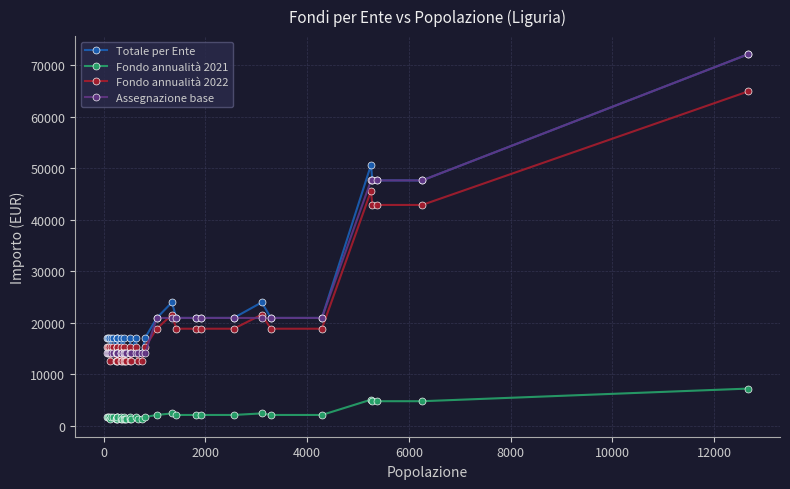

Does the chart have visible grid lines?

Yes